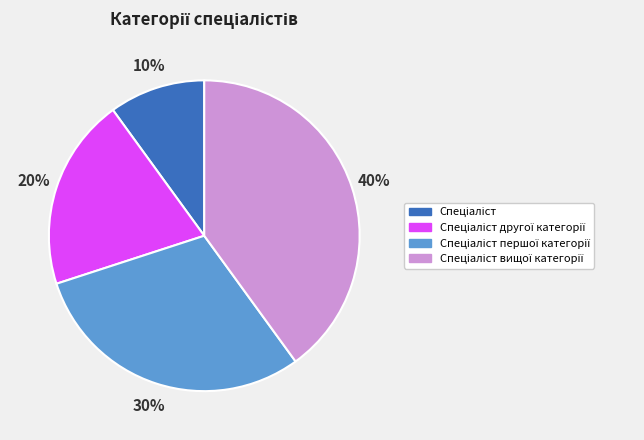

Is there any slice that represents more than half of the pie?

No